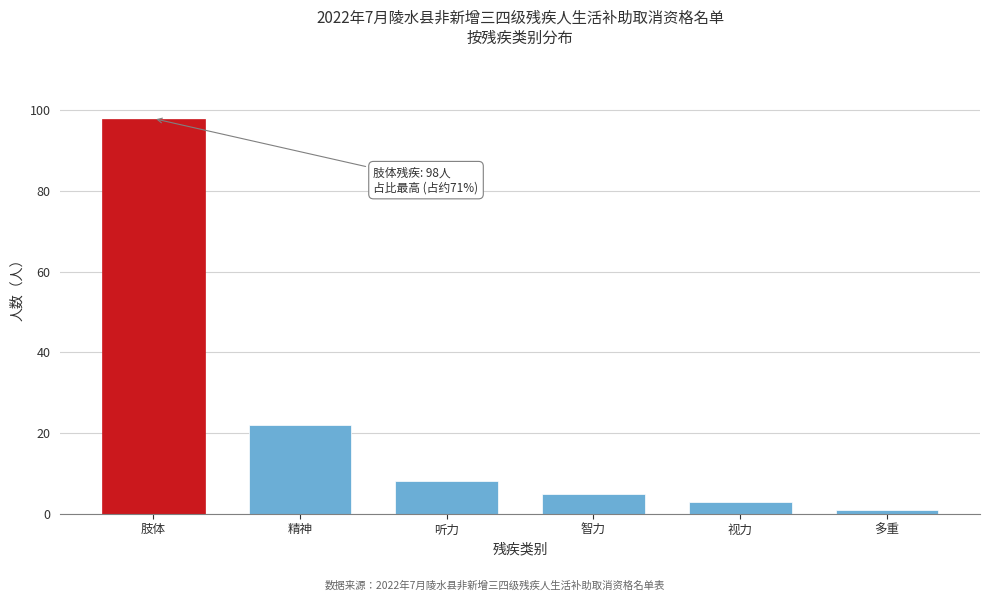

Reading left to right, what are all the values shown in this chart?

98	22	8	5	3	1